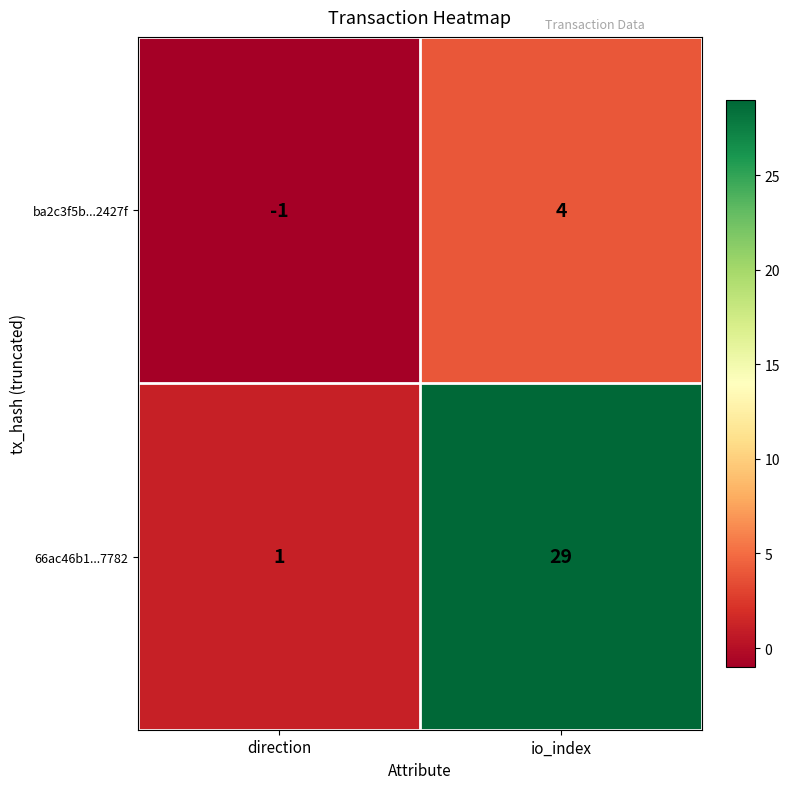

What is the sum of all 66ac46b1...7782 values?

30